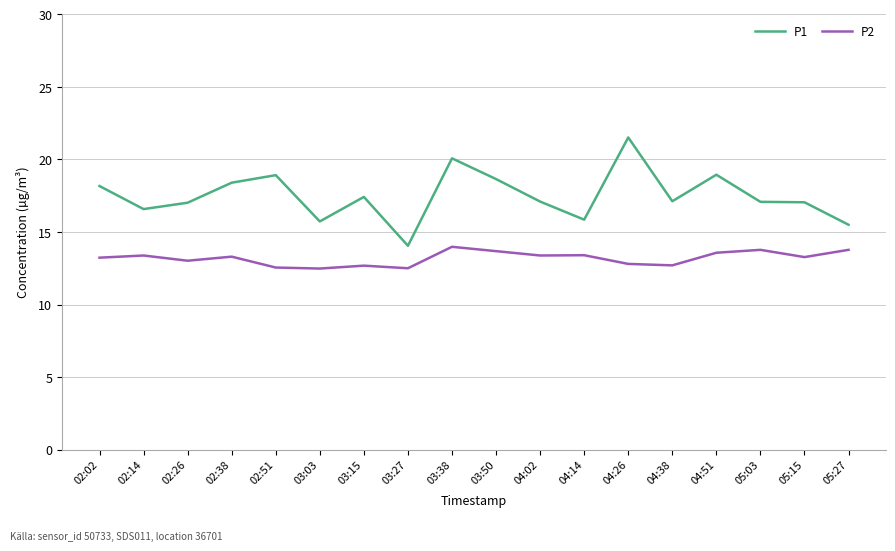

Which series has the largest range (max minus min)?

P1